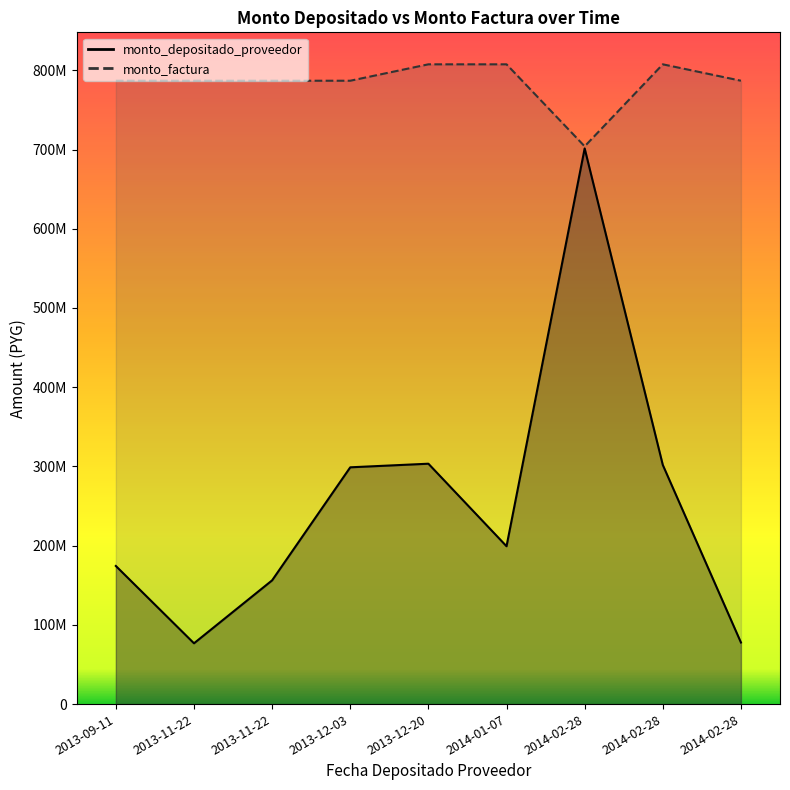

At which label does monto_depositado_proveedor reach its peak?

2014-02-28